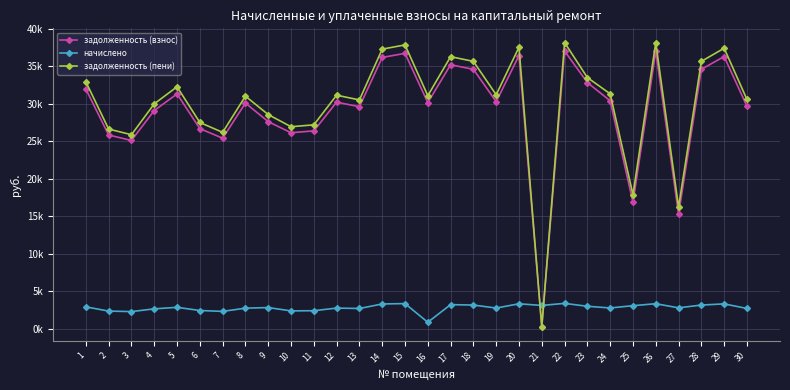

Is this an area chart (filled region under the line)?

No